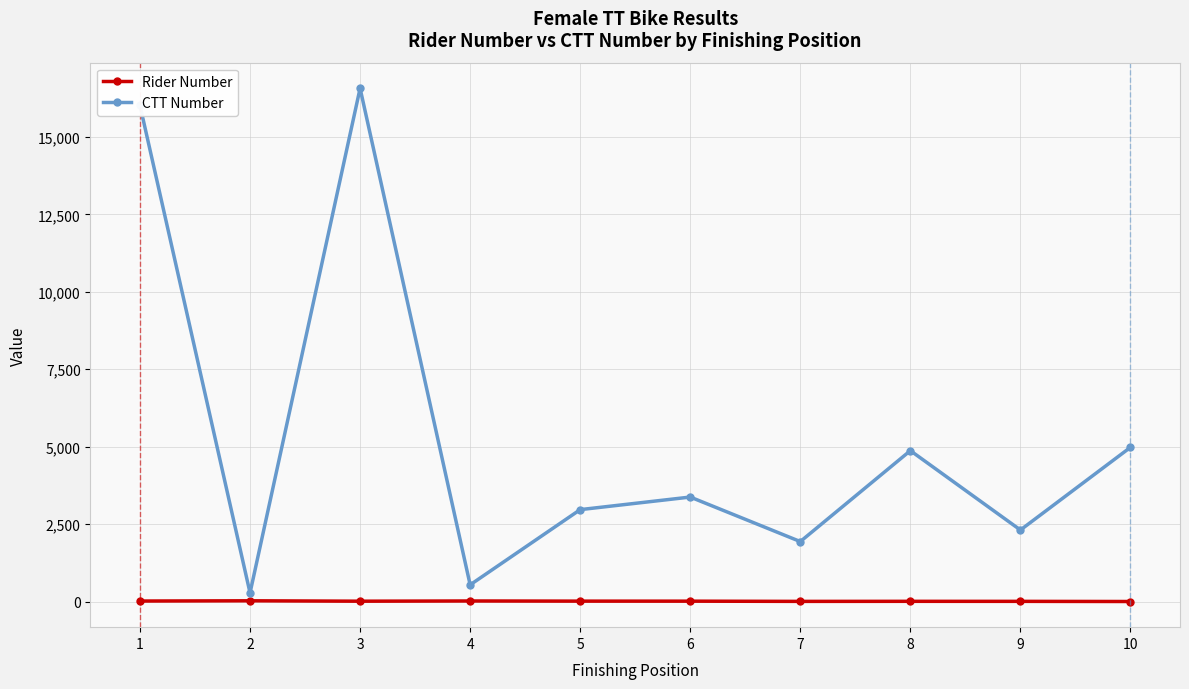

Does the chart display data point markers on the line(s)?

Yes